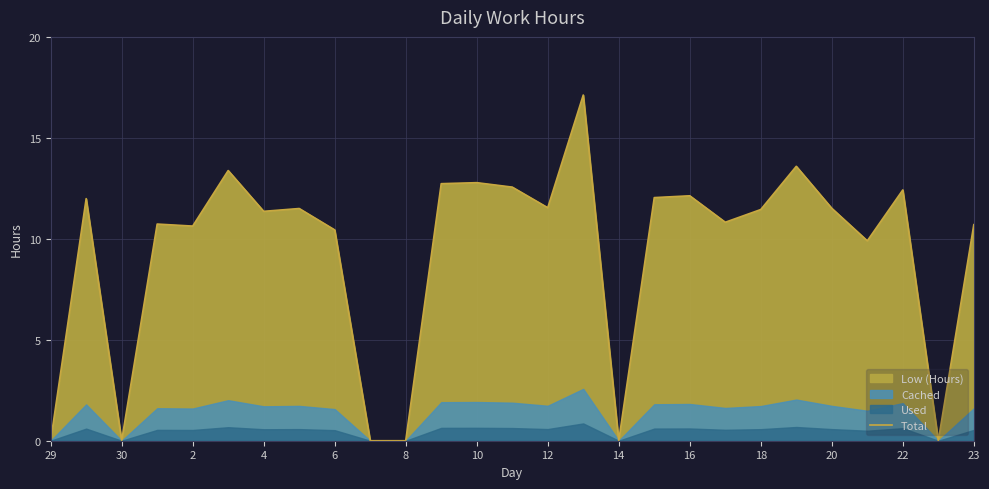

True or false: Total has a value of 20.6 at 12.

False